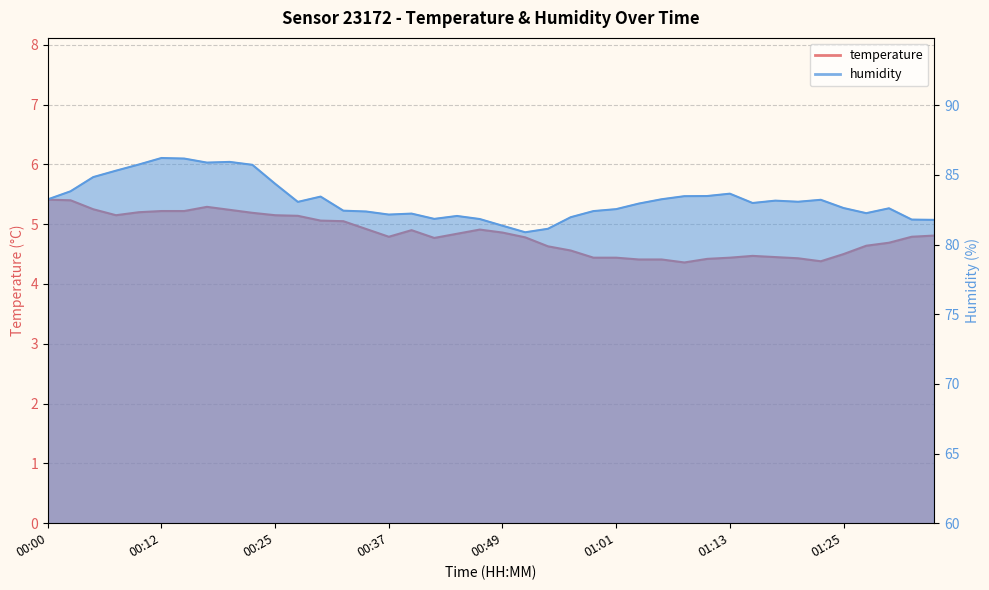

What are all the series names shown in the legend?

temperature, humidity